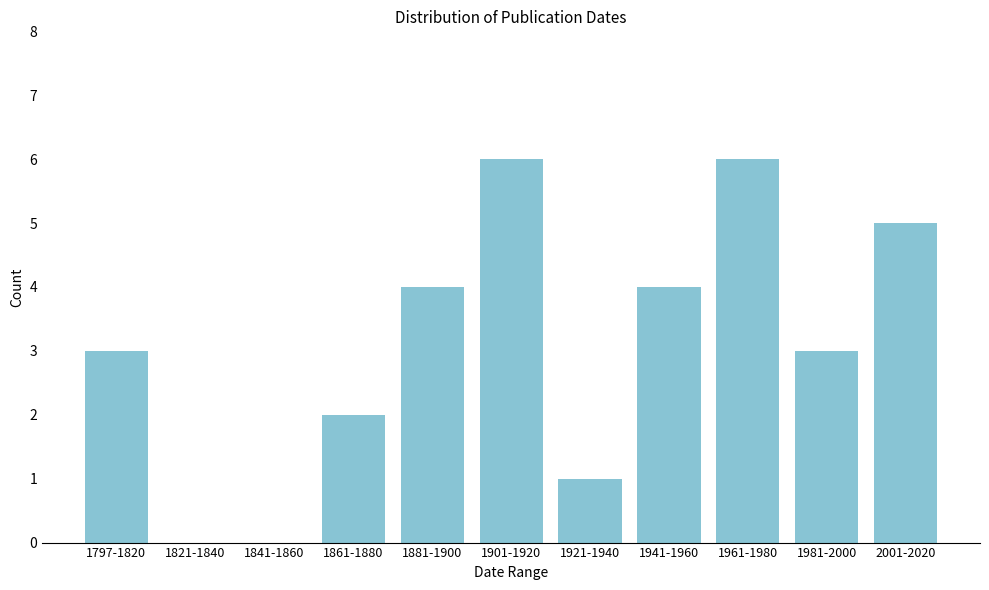

Reading left to right, what are all the values shown in this chart?

1797-1820=3	1821-1840=0	1841-1860=0	1861-1880=2	1881-1900=4	1901-1920=6	1921-1940=1	1941-1960=4	1961-1980=6	1981-2000=3	2001-2020=5